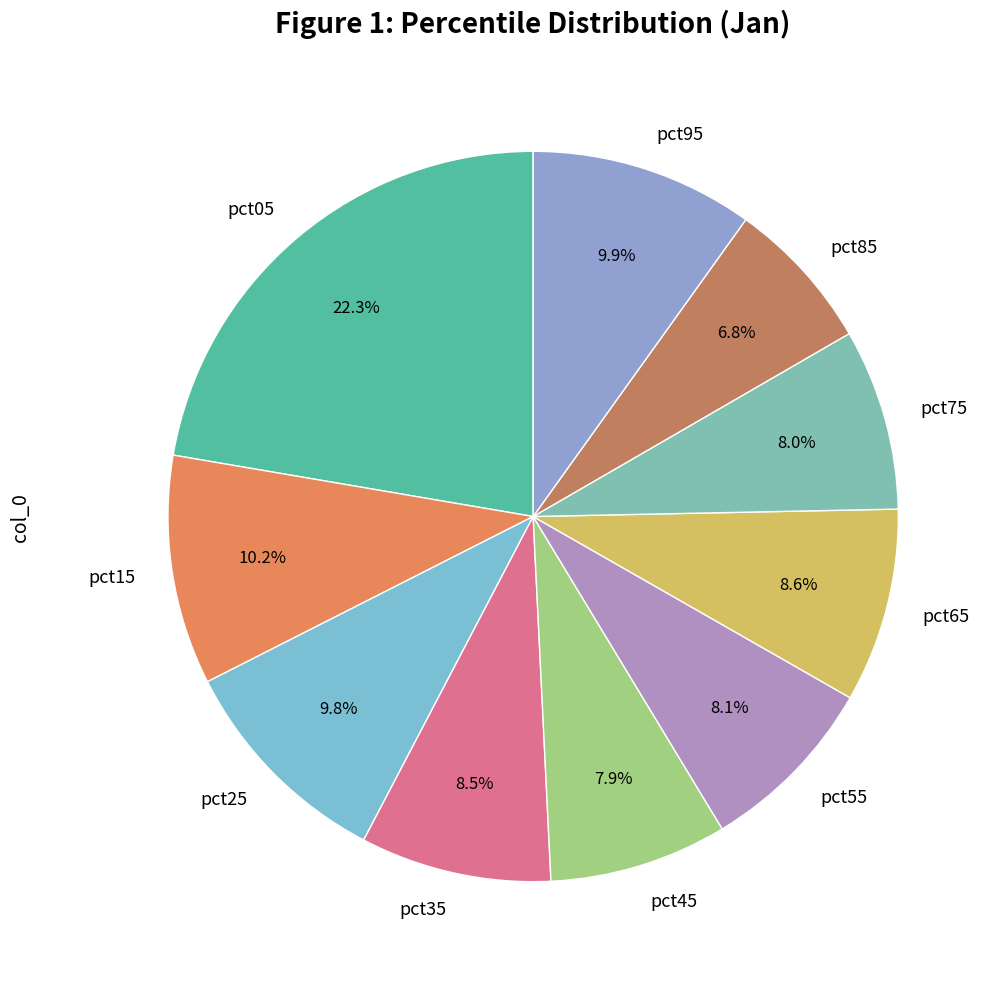

What percentage is the pct85 slice, to the nearest percent?

7%